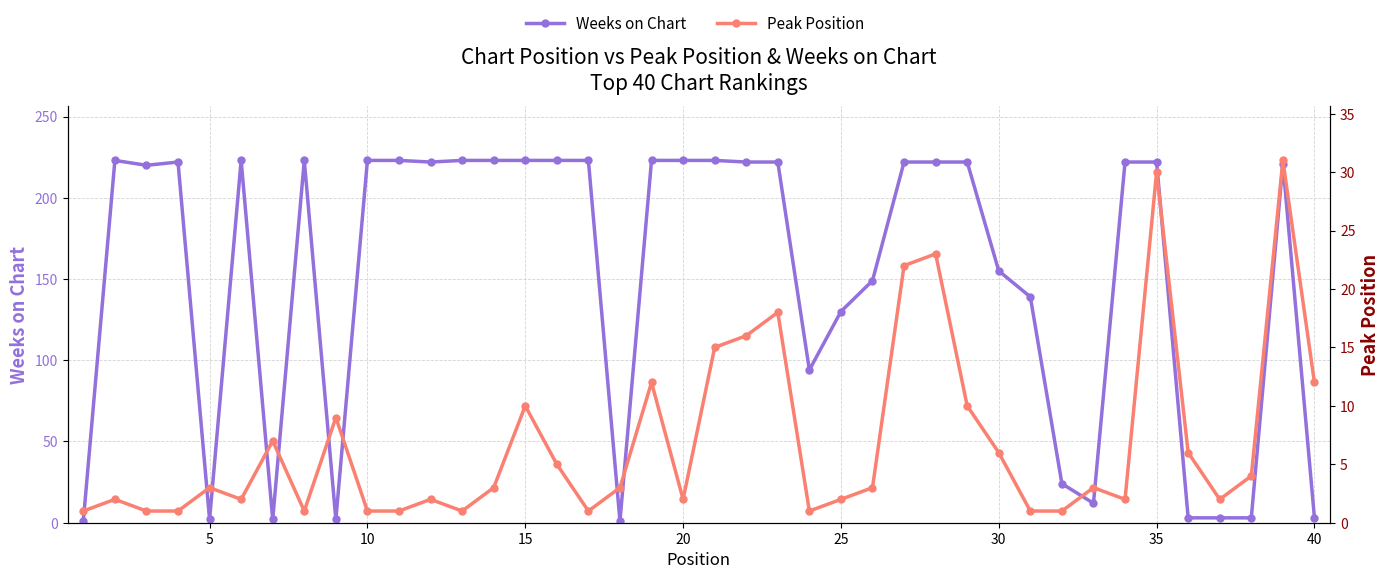

Rank the series by their maximum value, from highest to lowest.

Weeks on Chart, Peak Position